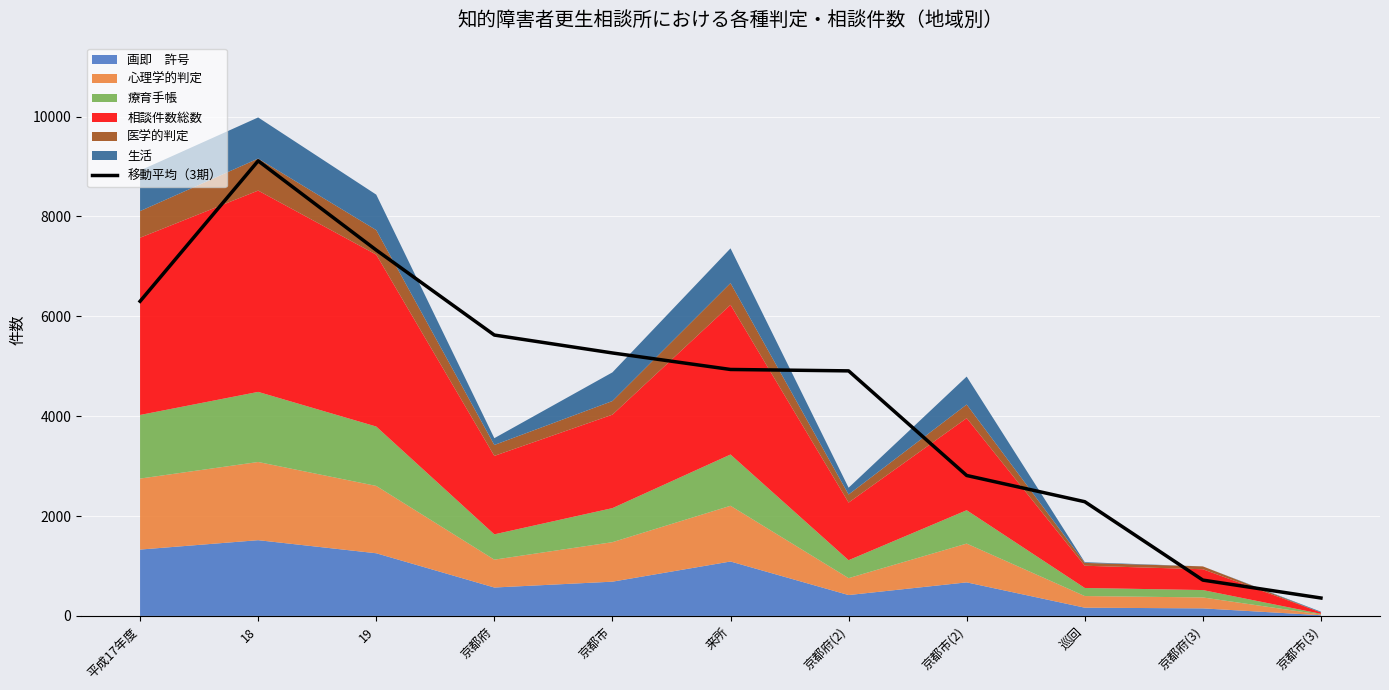

Read the value at 京都府(3).

717.3